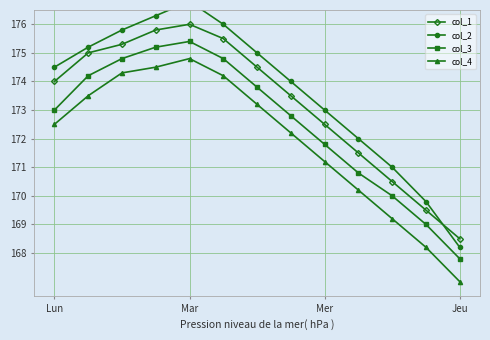

The col_4 series shows 74.5 at Mer. True or false?

False